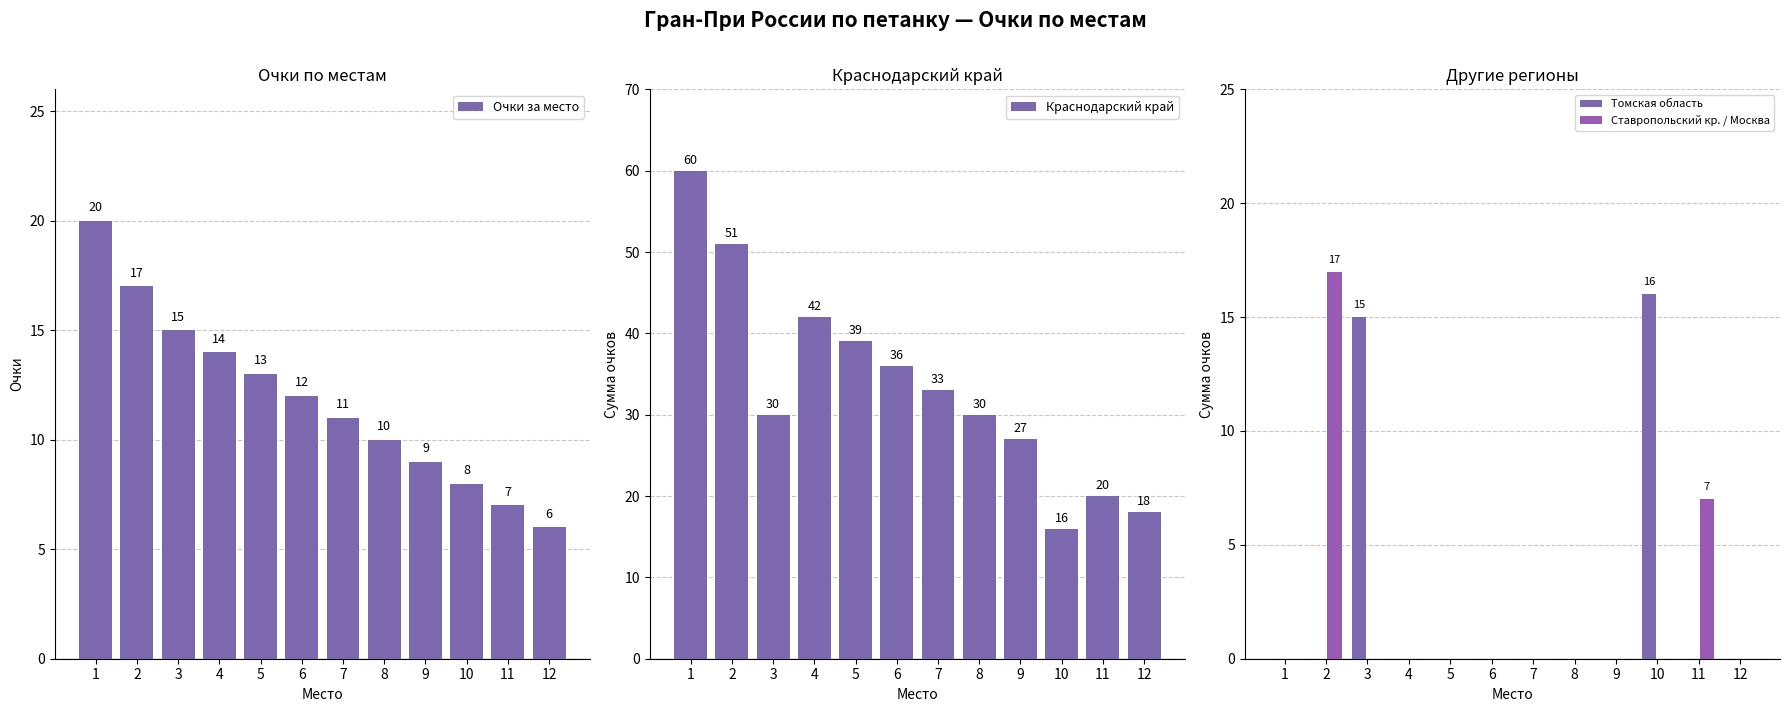

List the series in order of their peak value, lowest first.

Томская область, Ставропольский кр. / Москва, Очки за место, Краснодарский край